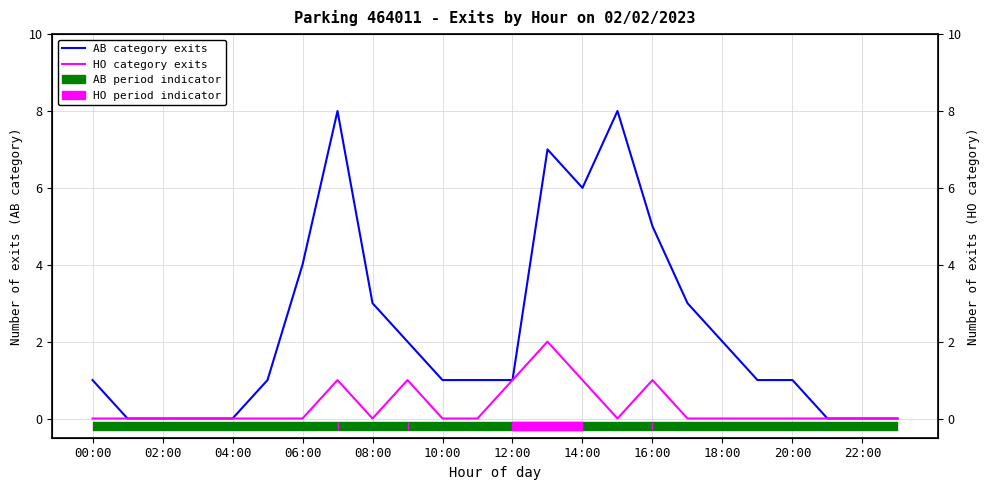

At how many categories does at least one series exceed 6?

3